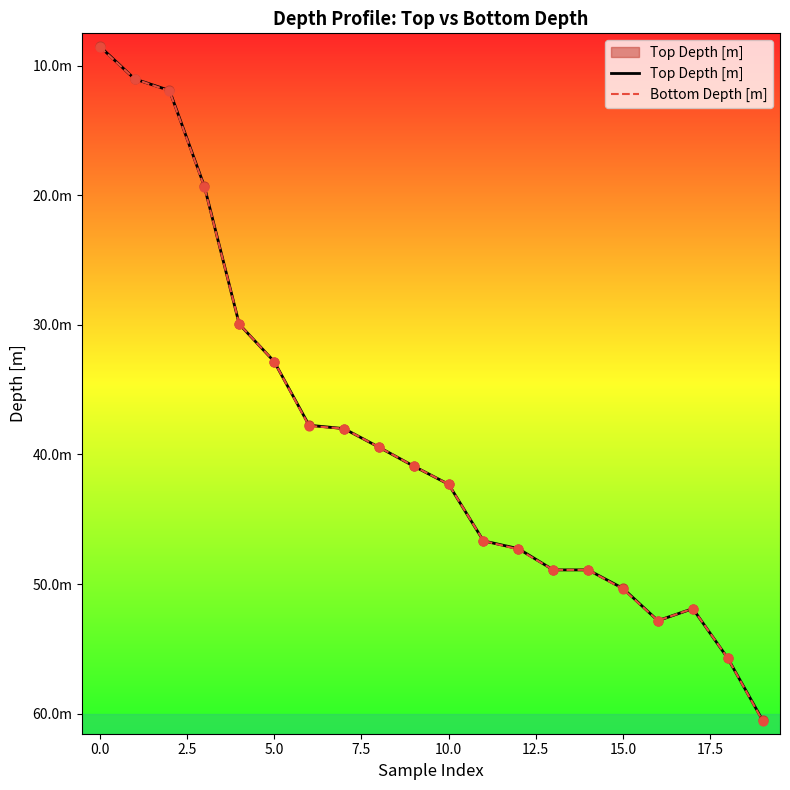

What are all the series names shown in the legend?

Top Depth [m], Bottom Depth [m]